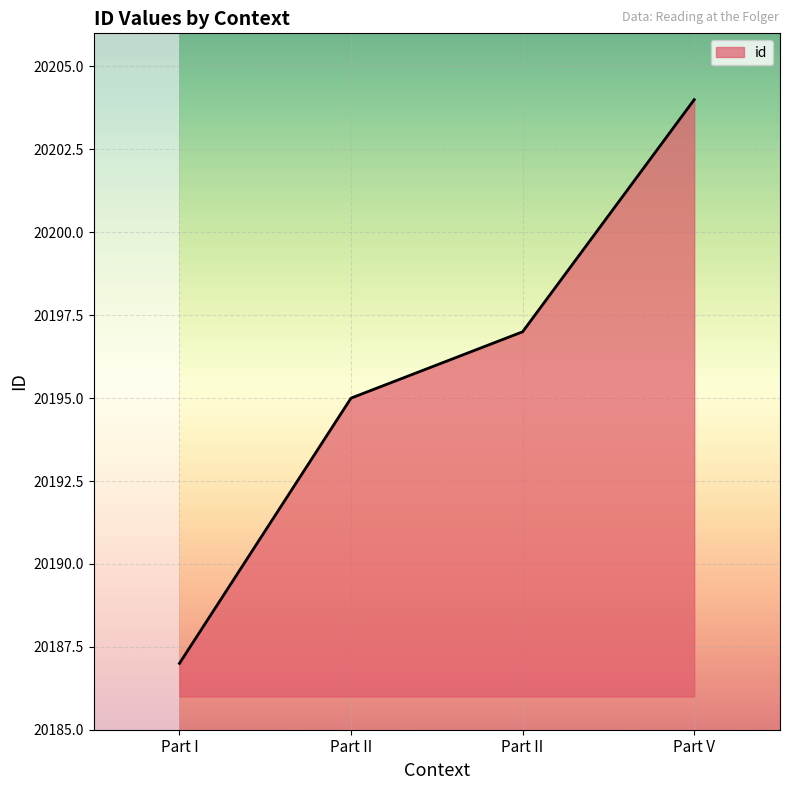

Count the number of data series in this chart.

1